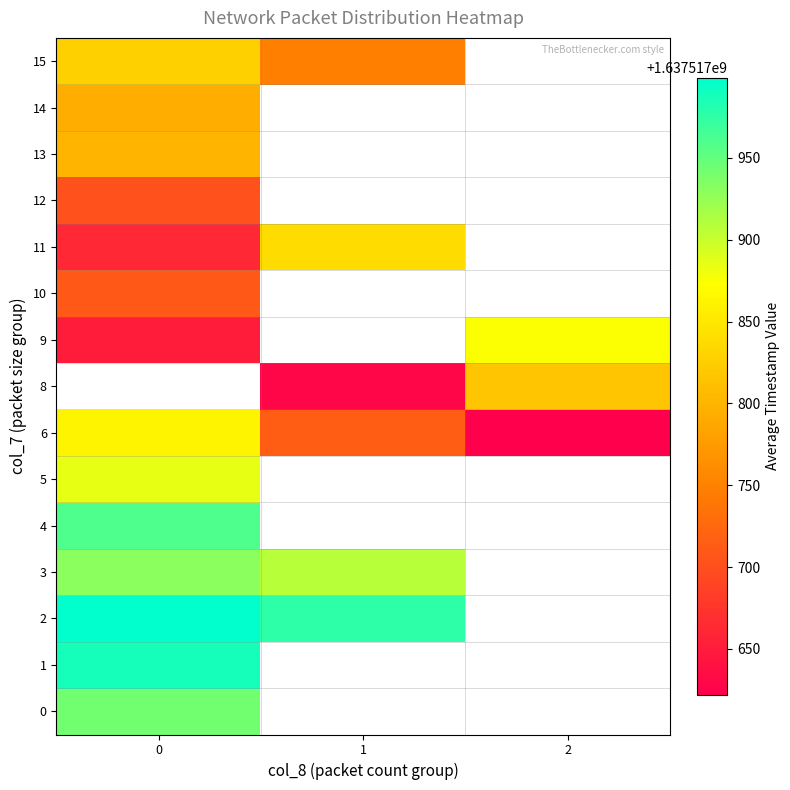

Where is row_vals nearest to the value 7?

1